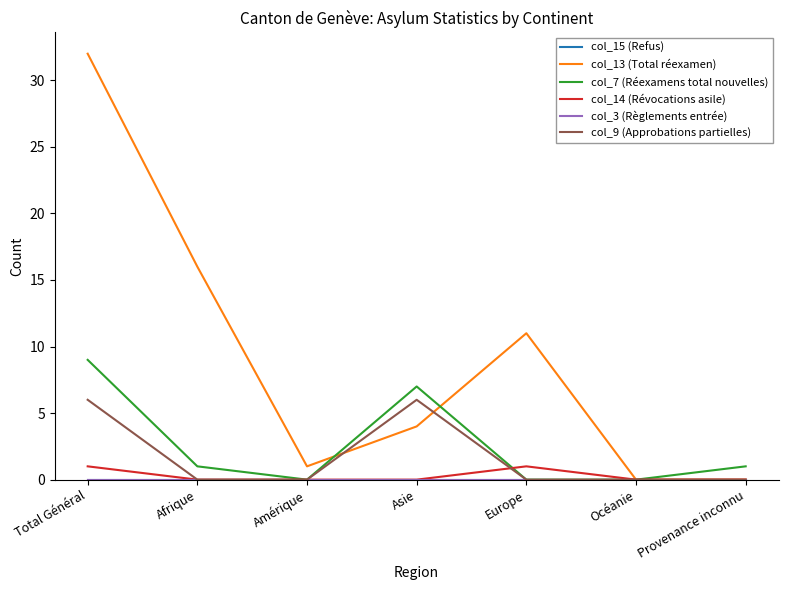

At which category is the sum across all series the highest?

Total Général